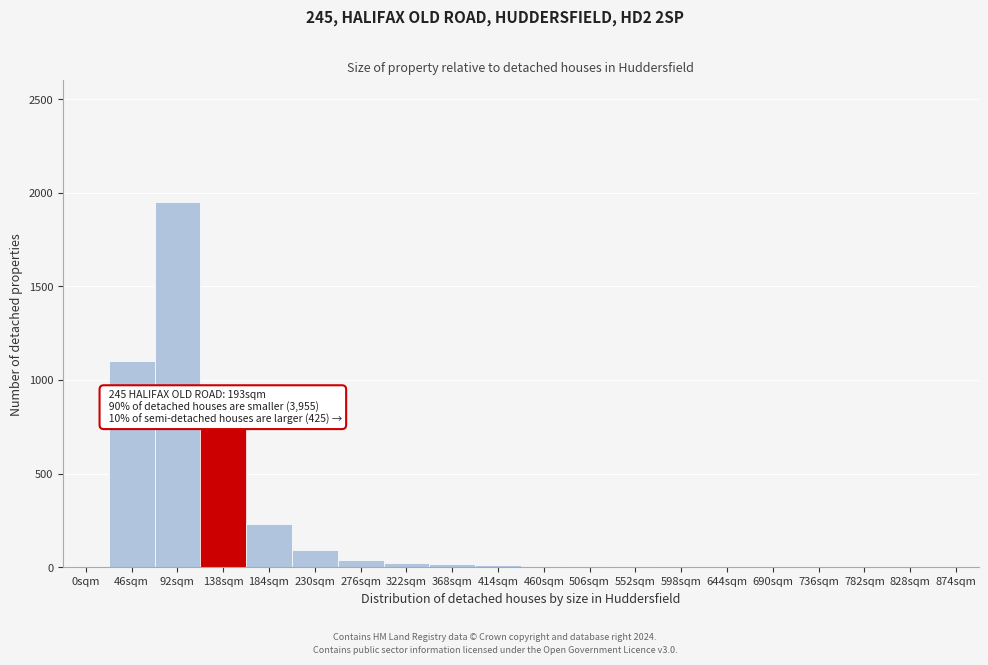

What is the change in value from 46sqm to 230sqm?

-1010